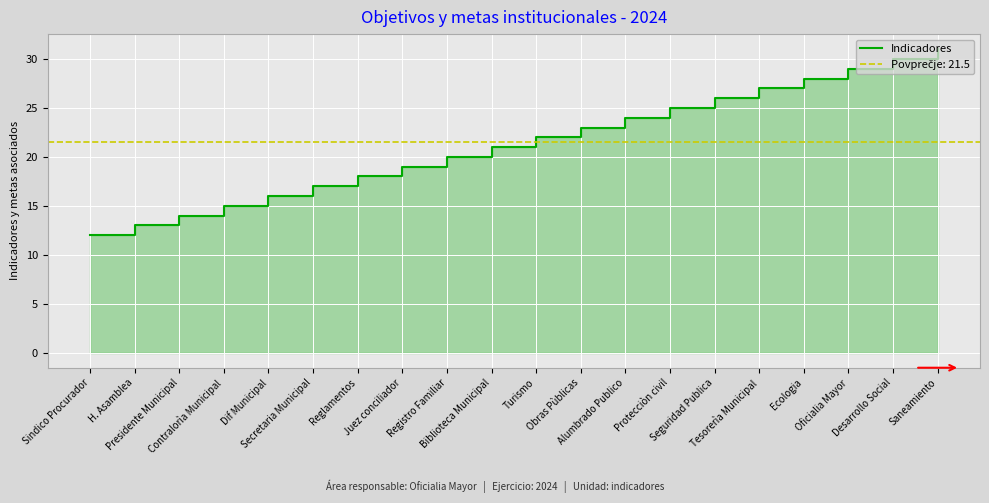

What is the minimum value shown in the chart?

12